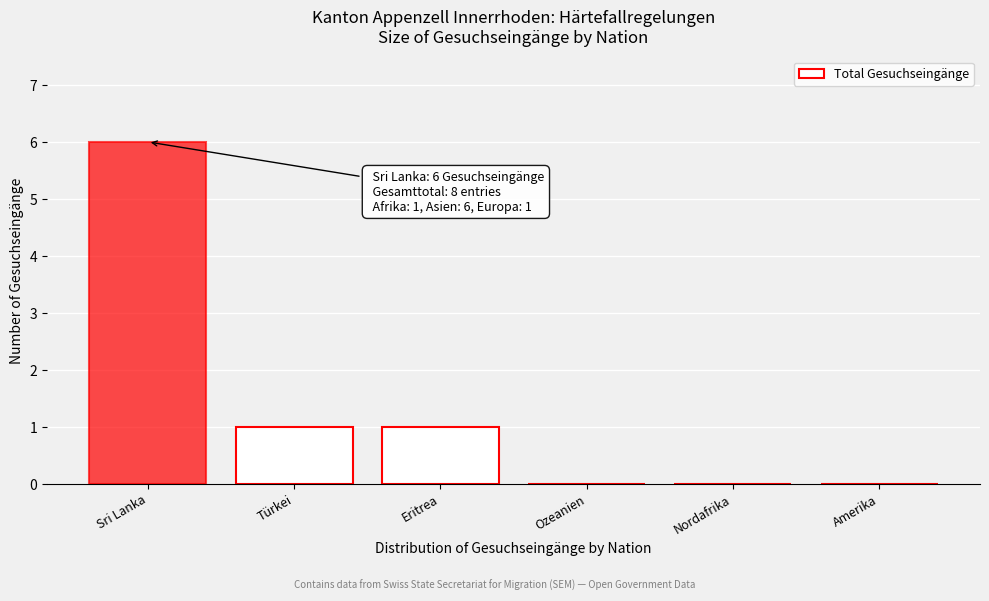

Reading left to right, transcribe all the data shown in this chart.

Sri Lanka=6	Türkei=1	Eritrea=1	Ozeanien=0	Nordafrika=0	Amerika=0